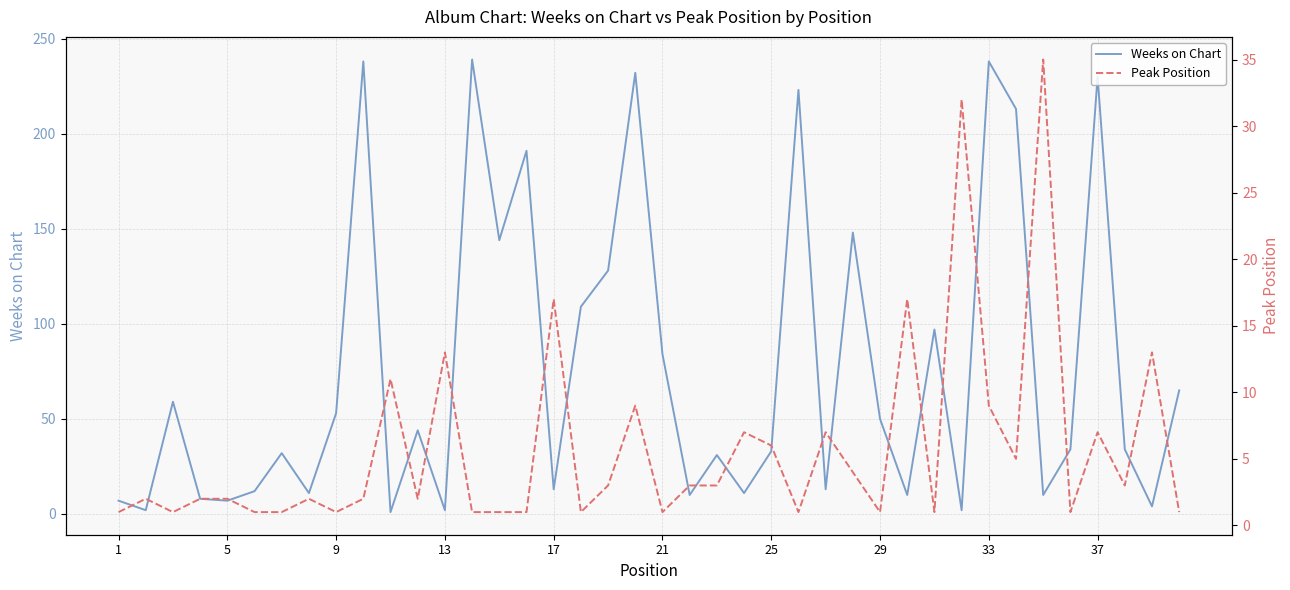

Reading left to right, what are all the values shown in this chart?

Weeks on Chart: 7	2	59	8	7	12	32	11	53	238	1	44	2	239	144	191	13	109	128	232	84	10	31	11	33	223	13	148	50	10	97	2	238	213	10	34	230	34	4	65
Peak Position: 1	2	1	2	2	1	1	2	1	2	11	2	13	1	1	1	17	1	3	9	1	3	3	7	6	1	7	4	1	17	1	32	9	5	35	1	7	3	13	1